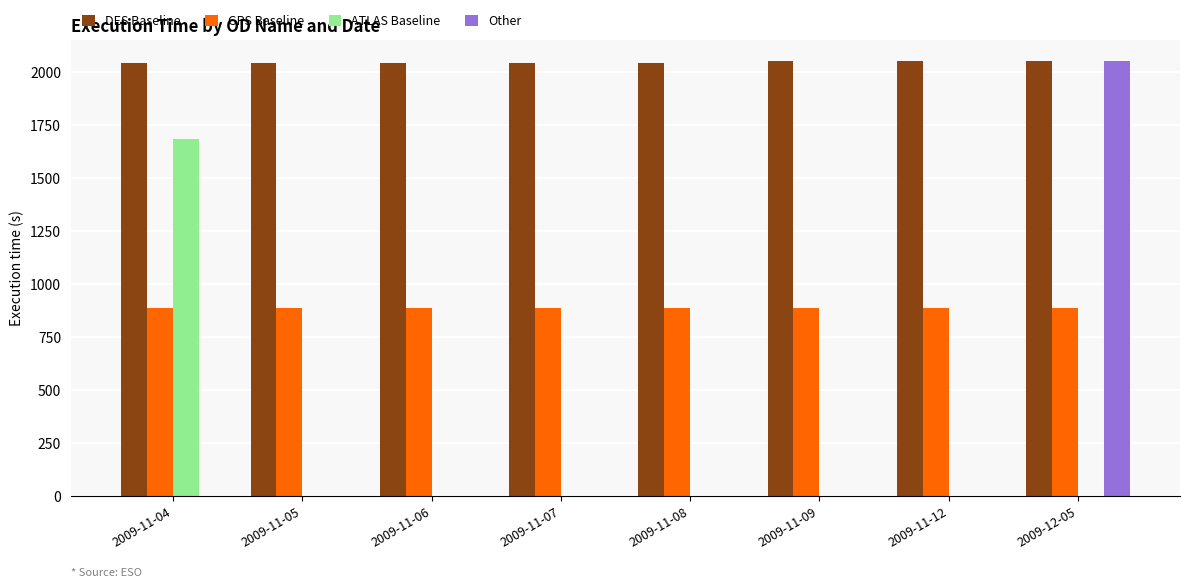

Which series changed the most between 2009-11-07 and 2009-12-05?

Other